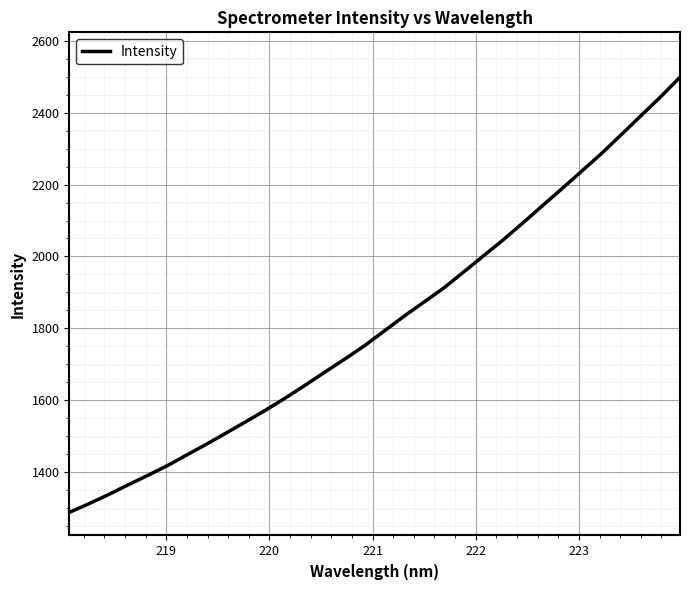

What is the greatest value displayed?

2499.5